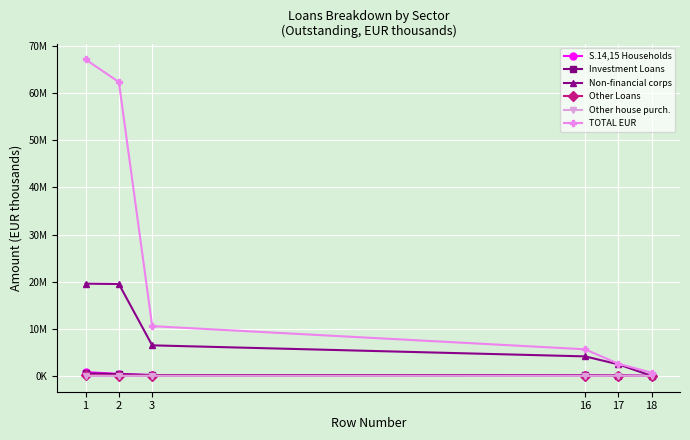

What are all the series names shown in the legend?

S.14,15 Households, Investment Loans, Non-financial corps, Other Loans, Other house purch., TOTAL EUR